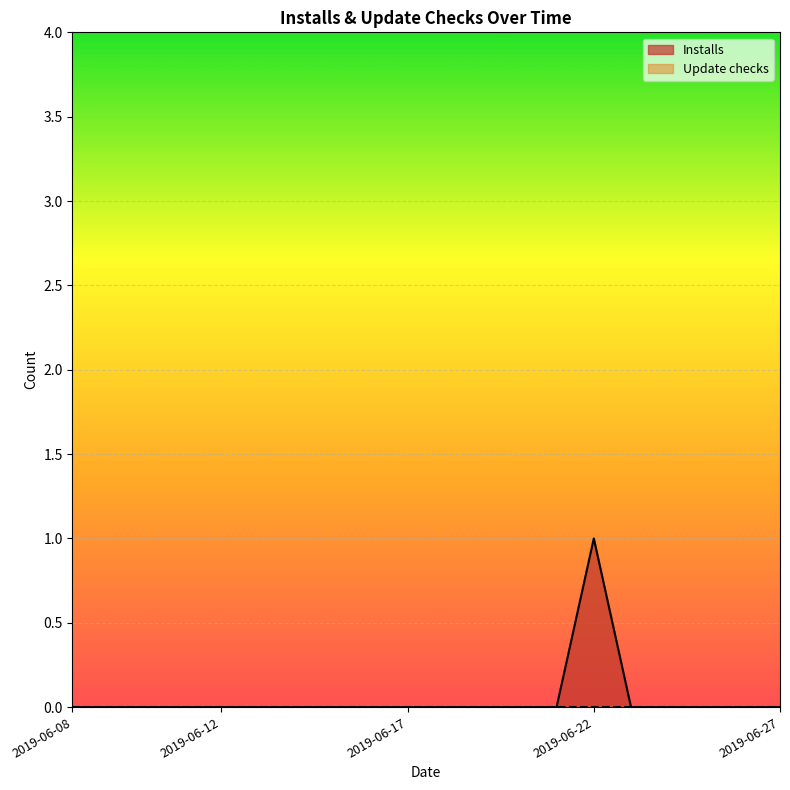

Reading left to right, list all the values displayed in this chart.

2019-06-08=0	2019-06-09=0	2019-06-10=0	2019-06-11=0	2019-06-12=0	2019-06-13=0	2019-06-14=0	2019-06-15=0	2019-06-16=0	2019-06-17=0	2019-06-18=0	2019-06-19=0	2019-06-20=0	2019-06-21=0	2019-06-22=1	2019-06-23=0	2019-06-24=0	2019-06-25=0	2019-06-26=0	2019-06-27=0